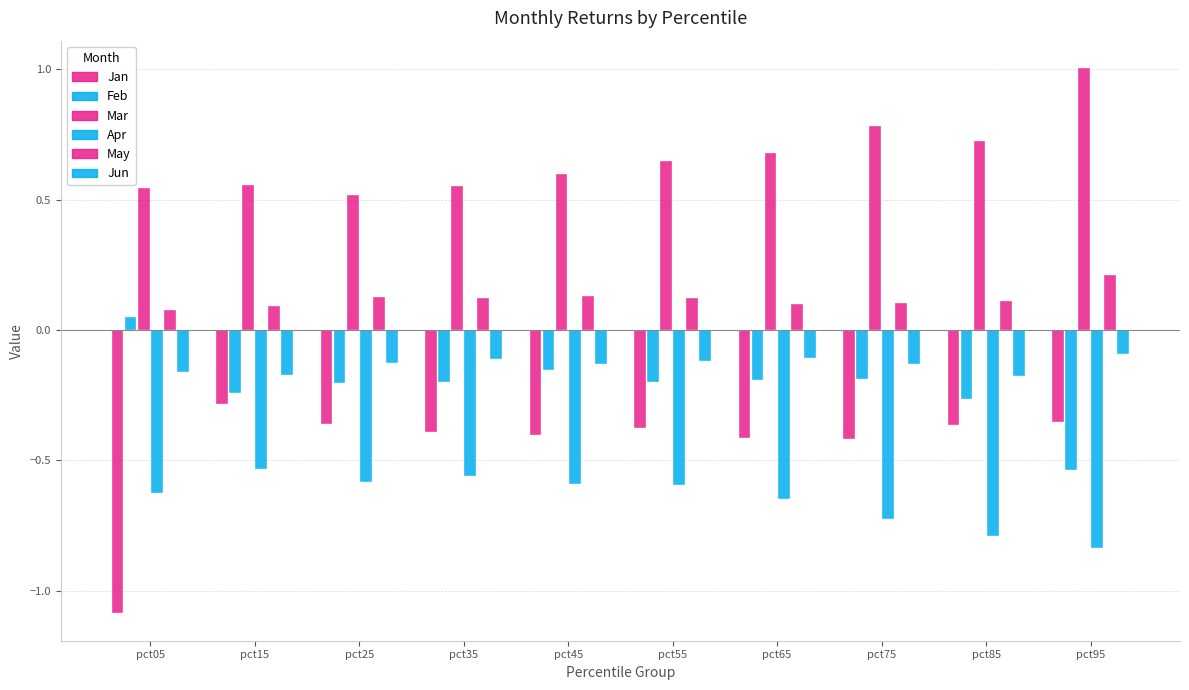

Which series has the largest total across all categories?

Mar